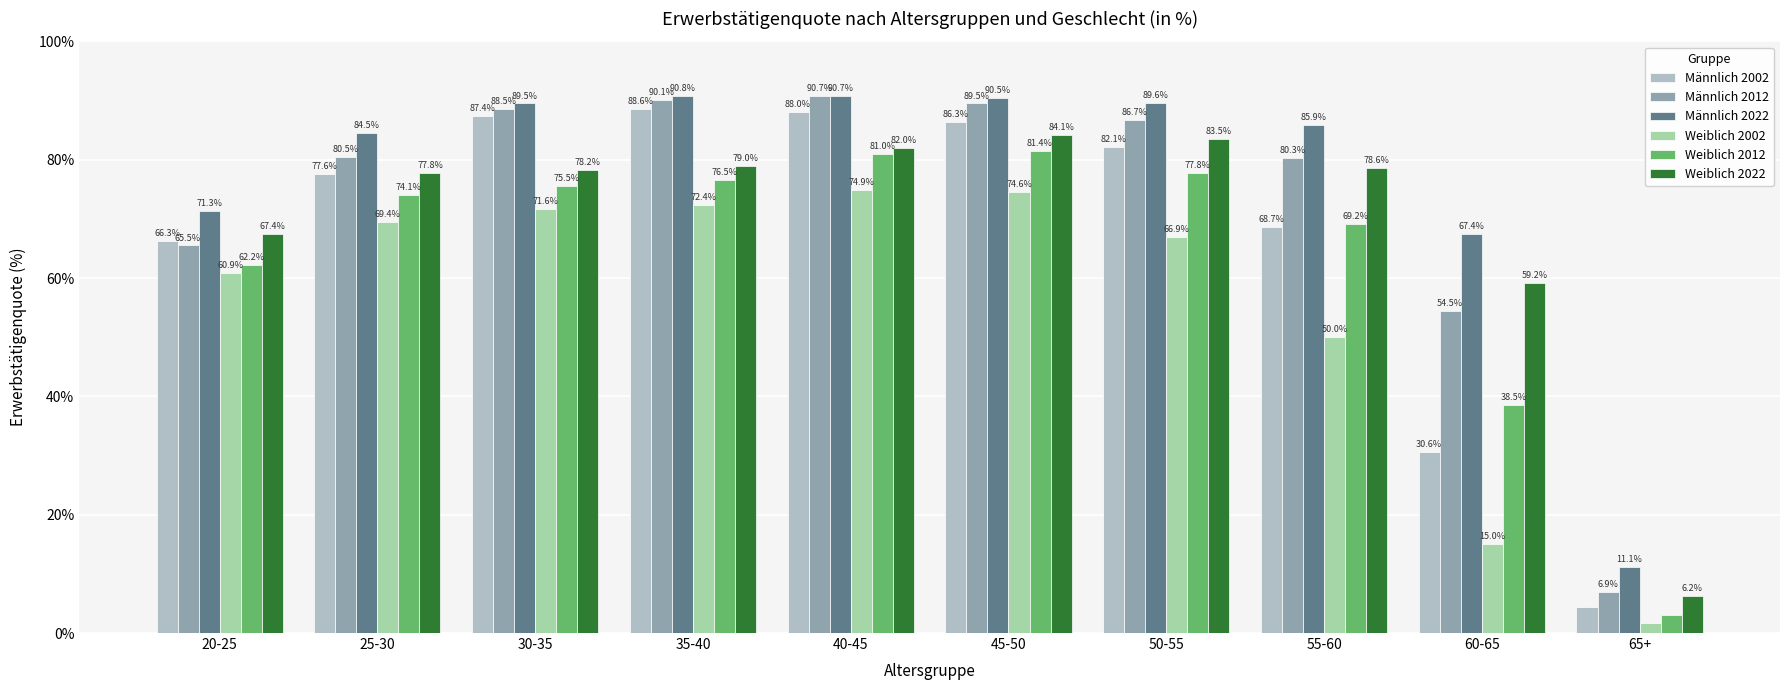

The Weiblich 2022 series shows 112.8 at 25-30. True or false?

False